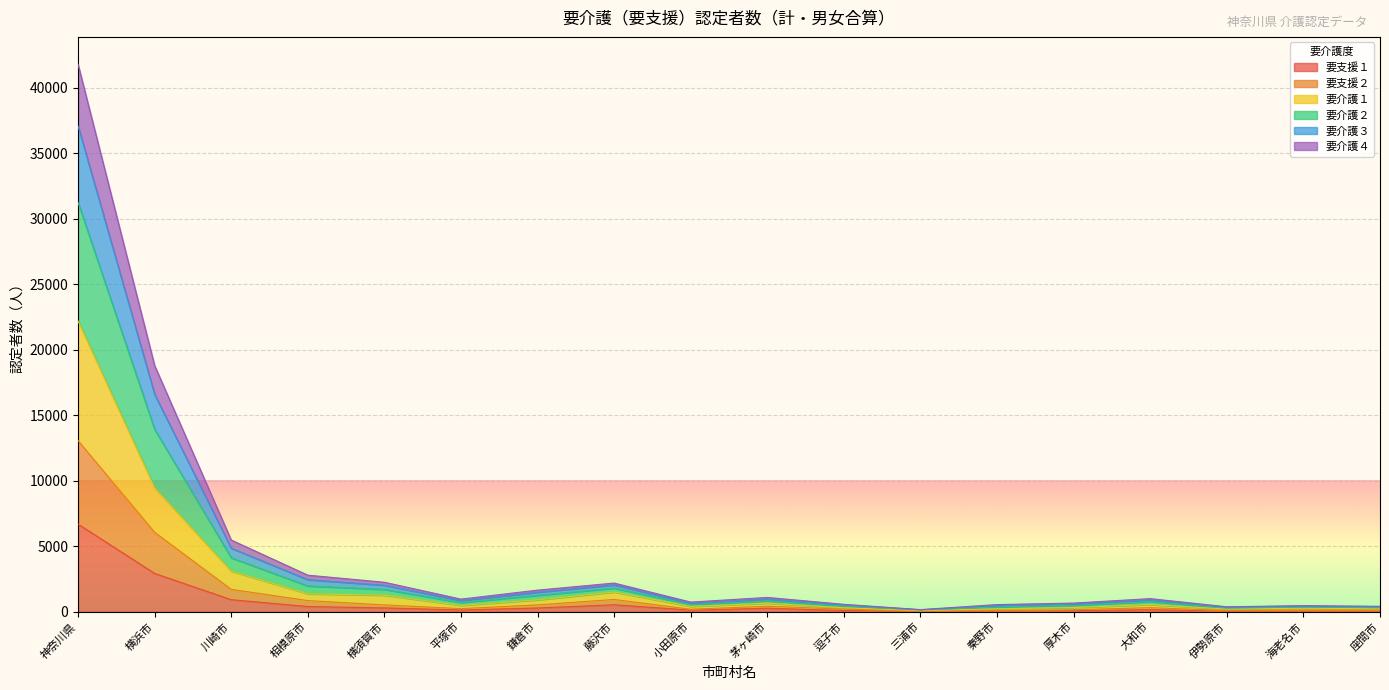

What is the difference between the highest and lowest values at 小田原市?

614